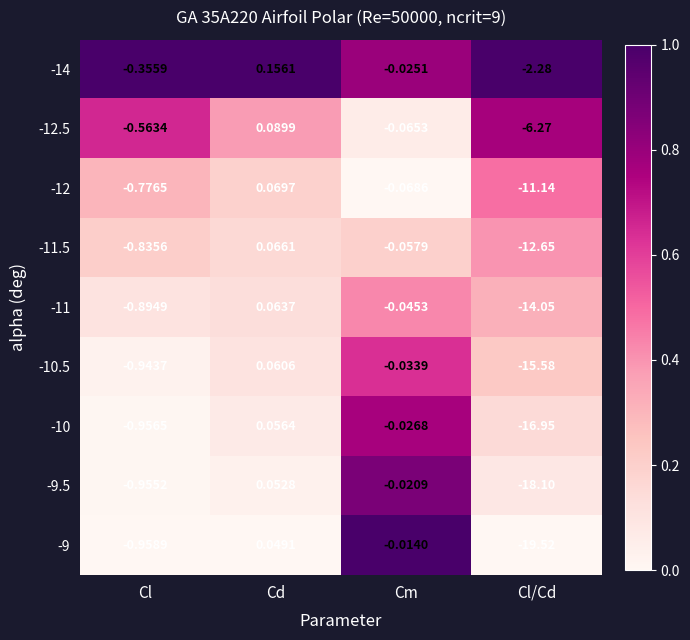

Where is -11 nearest to the value -6?

Cl